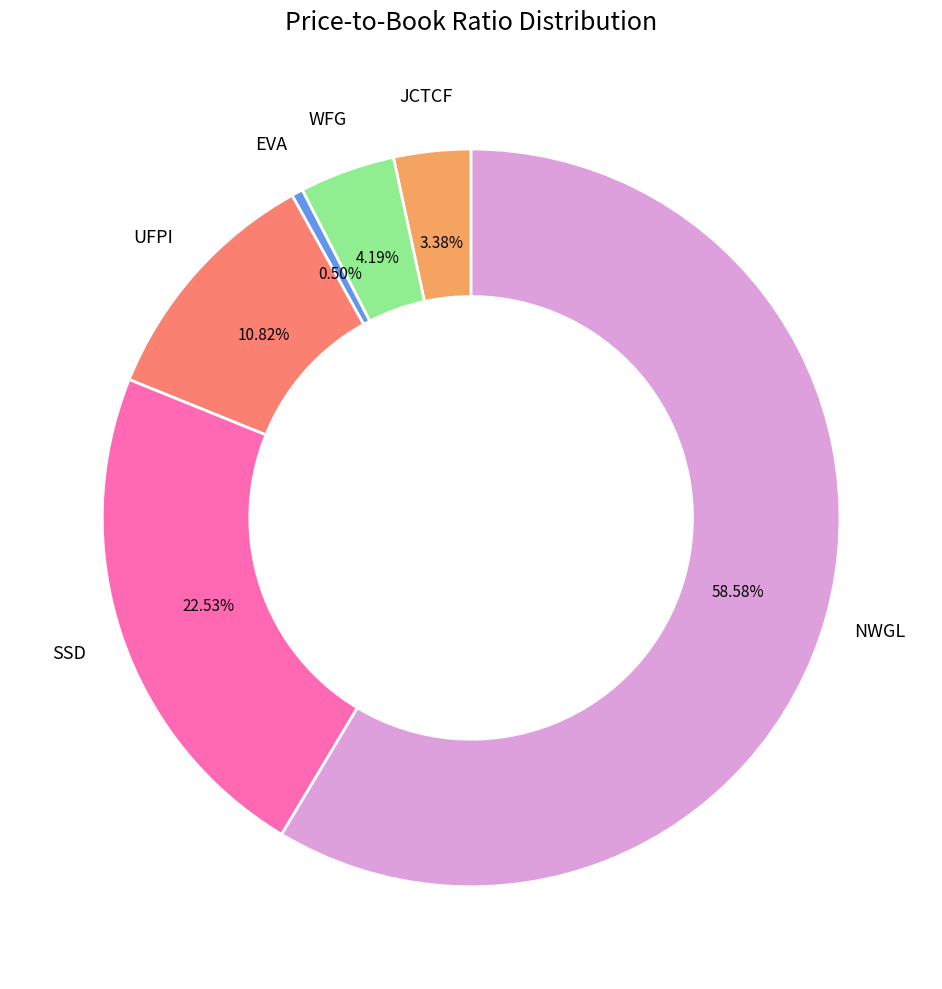

Combined, what portion of the pie is UFPI and WFG?

15.0%